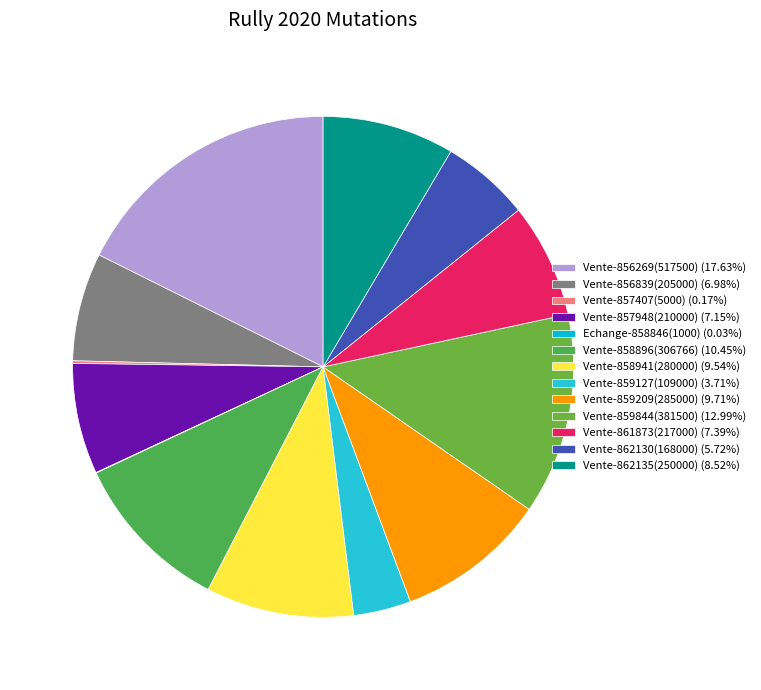

To the nearest percent, what portion does Vente-862135(250000) represent?

9%